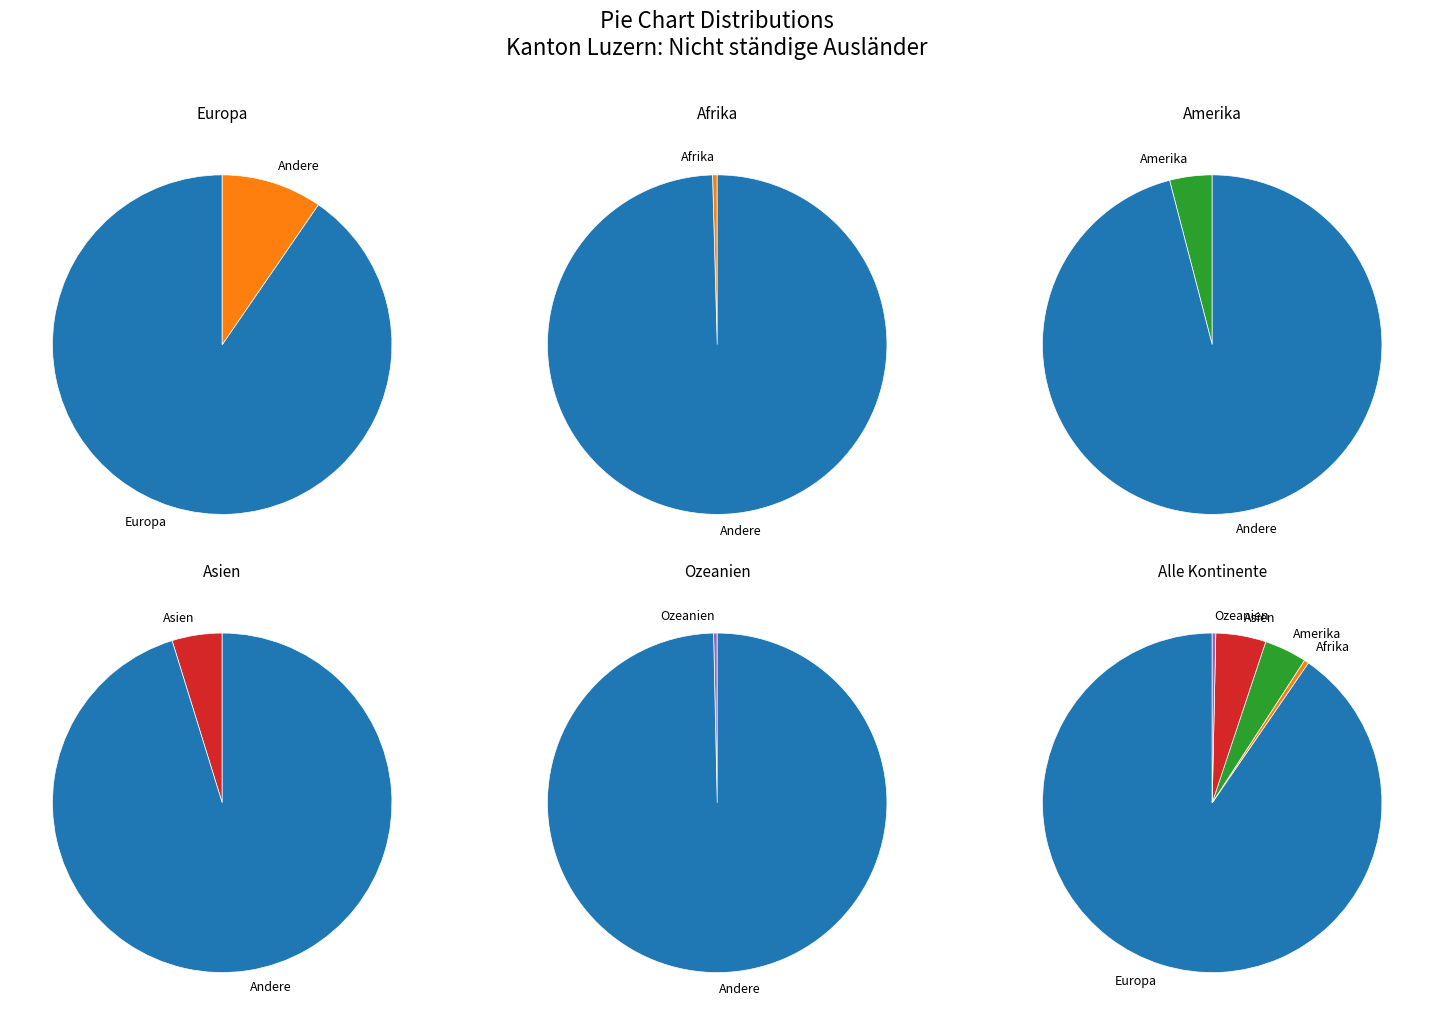

What is the smallest slice in the pie chart?

Ozeanien